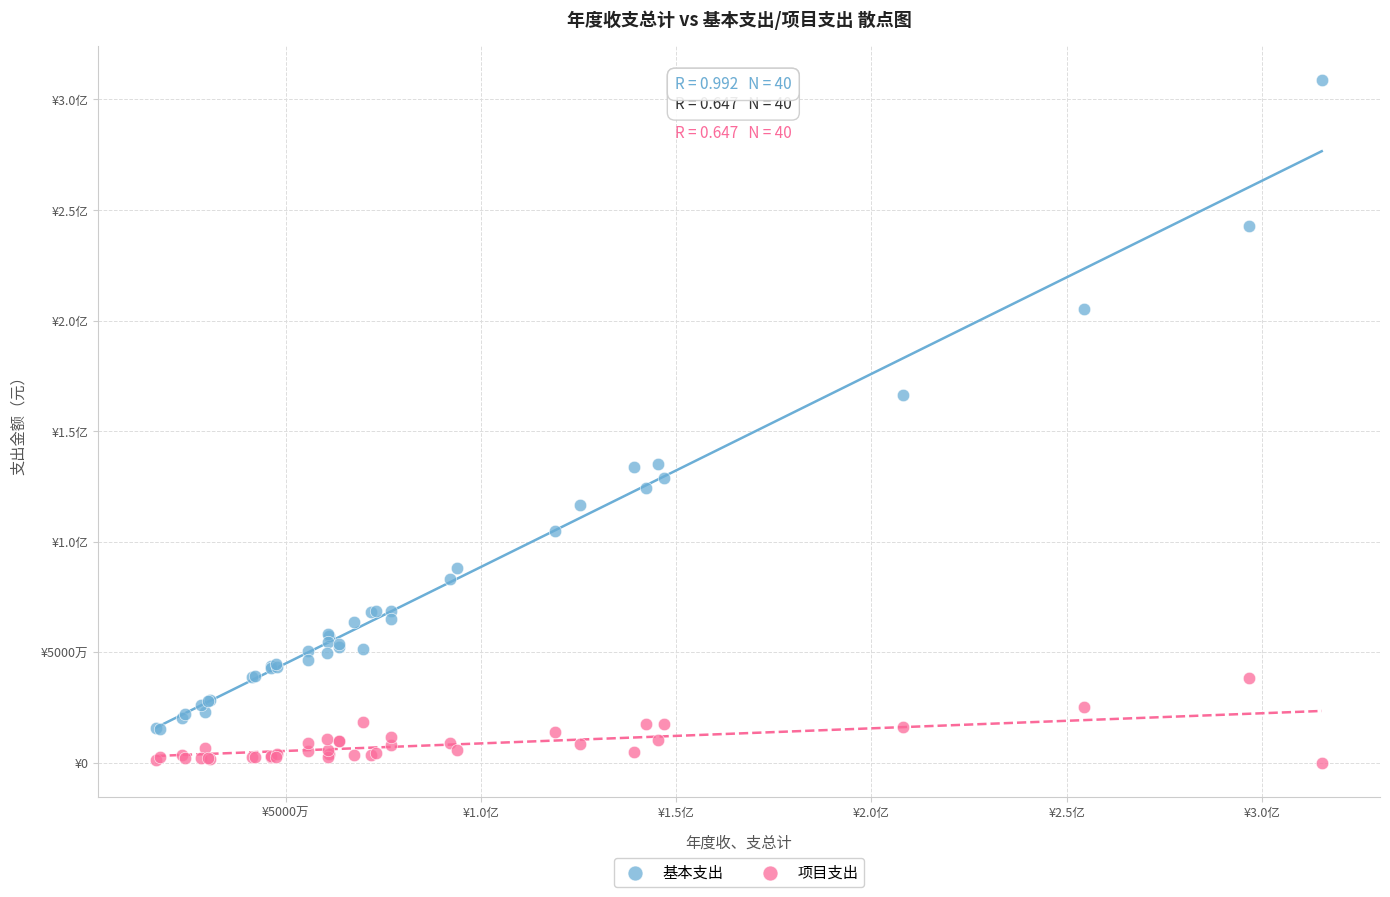

What are all the series names shown in the legend?

基本支出, 项目支出